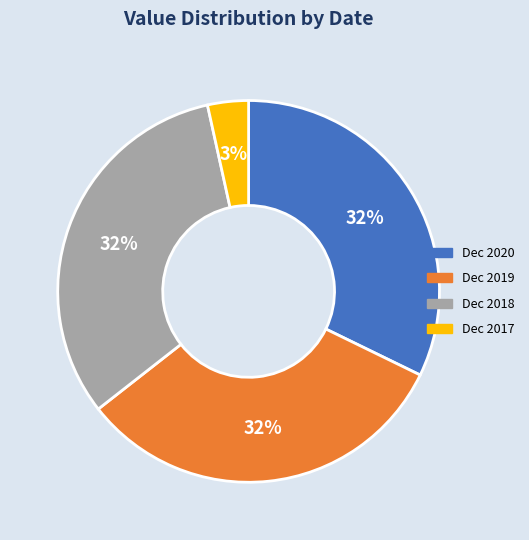

What percentage is the Dec 2020 slice, to the nearest percent?

32%